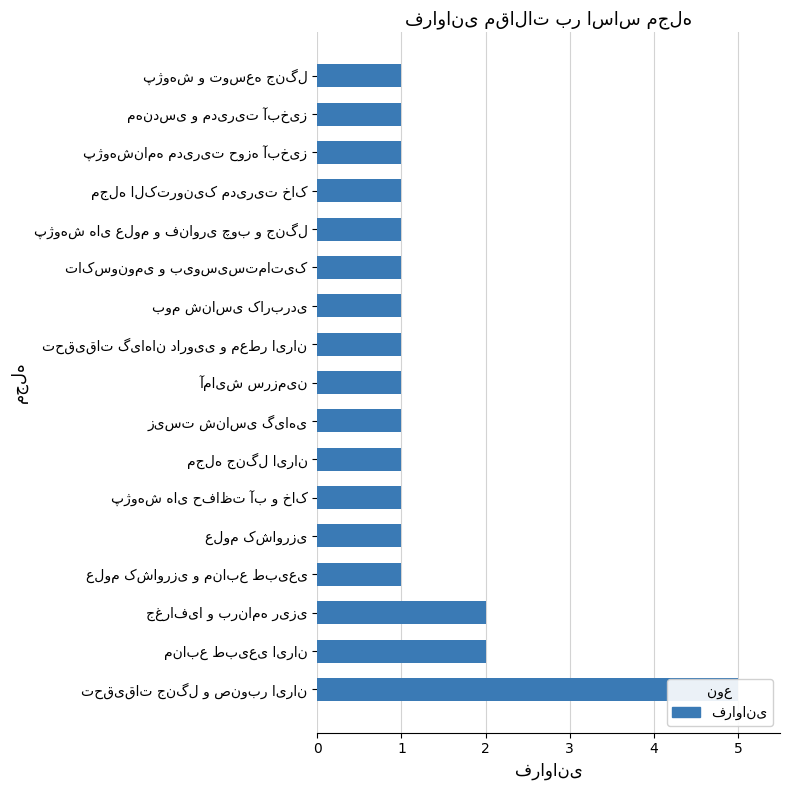

True or false: the data shows 1 at بوم شناسی کاربردی.

False